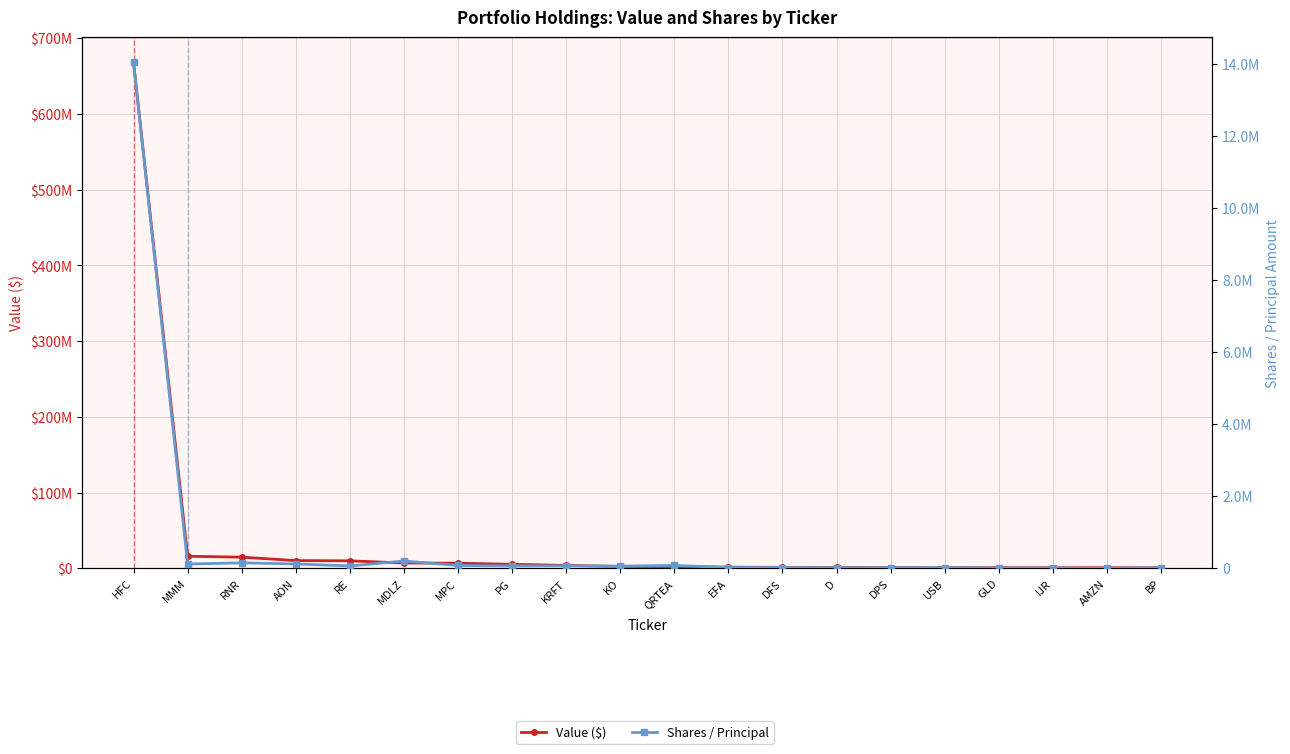

How many lines are shown in the chart?

2